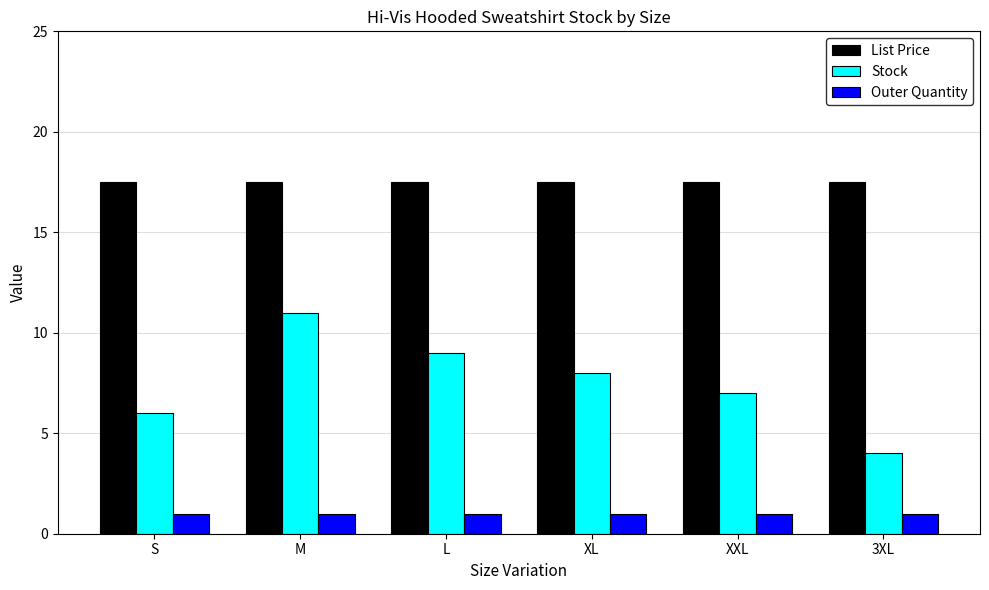

Is the value of Outer Quantity at XL greater than the value of List Price at XXL?

No